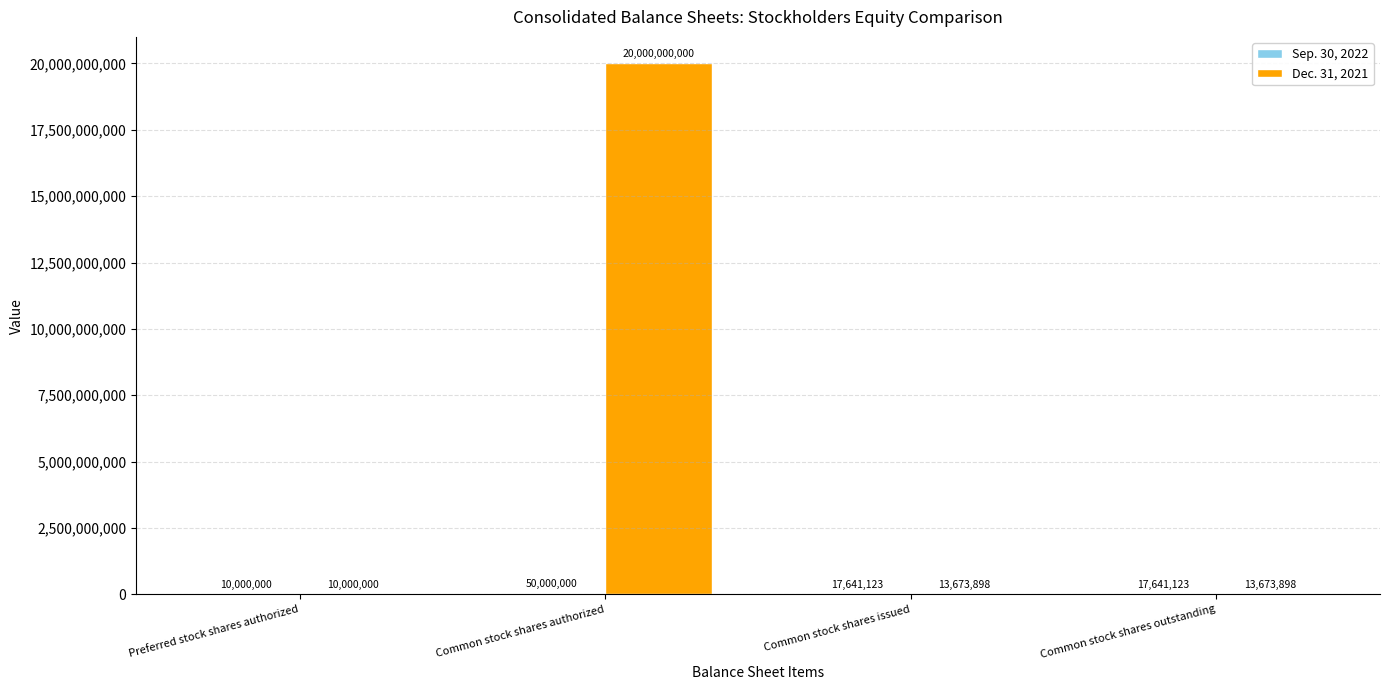

Which series has the largest total across all categories?

Dec. 31, 2021